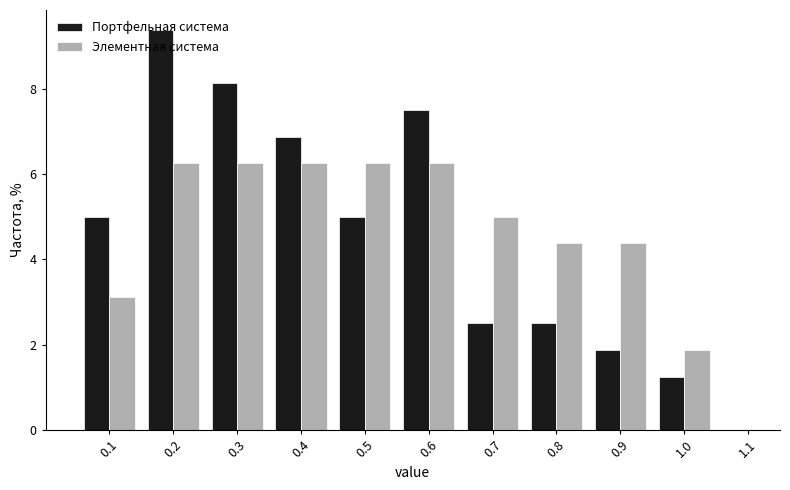

Reading left to right, list every range on the x-axis with the height of the bar of each series over it. The values are not printed on the chart, so give them approximately, as read against the axis.

0.05 to 0.15: Портфельная система=5.0	Элементная система=3.2
0.15 to 0.25: Портфельная система=9.4	Элементная система=6.2
0.25 to 0.35: Портфельная система=8.2	Элементная система=6.2
0.35 to 0.45: Портфельная система=6.8	Элементная система=6.2
0.45 to 0.55: Портфельная система=5.0	Элементная система=6.2
0.55 to 0.65: Портфельная система=7.6	Элементная система=6.2
0.65 to 0.75: Портфельная система=2.6	Элементная система=5.0
0.75 to 0.85: Портфельная система=2.6	Элементная система=4.4
0.85 to 0.95: Портфельная система=1.8	Элементная система=4.4
0.95 to 1.05: Портфельная система=1.2	Элементная система=1.8
1.05 to 1.15: Портфельная система=0	Элементная система=0